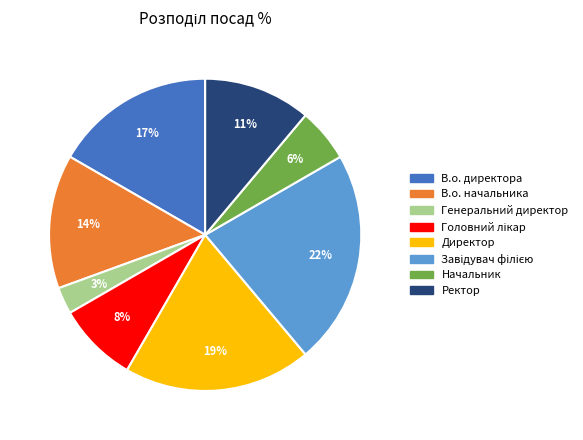

What percentage is the В.о. начальника slice, to the nearest percent?

14%